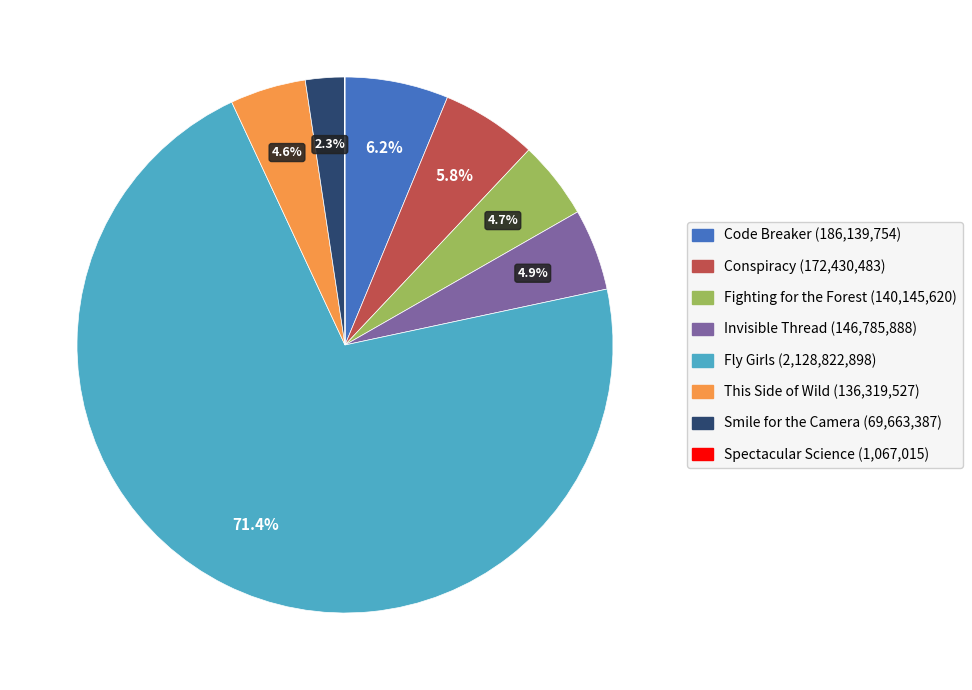

What percentage is NOT represented by Code Breaker?

93.8%